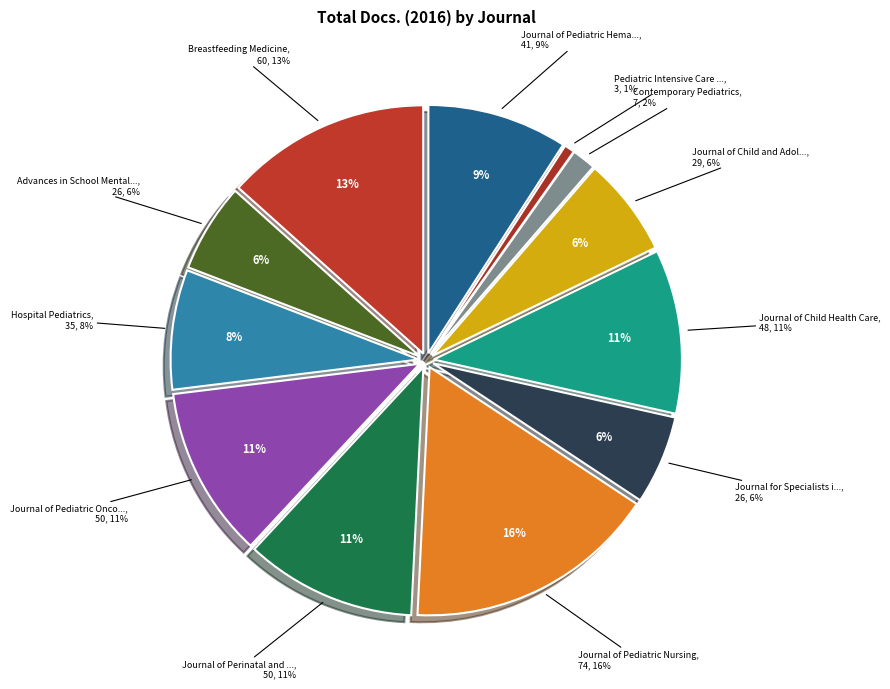

Which category has the biggest portion of the pie?

Journal of Pediatric Nursing